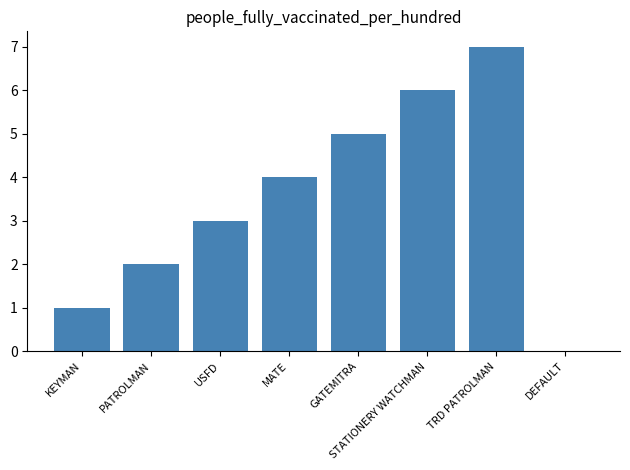

Read the value at GATEMITRA.

5